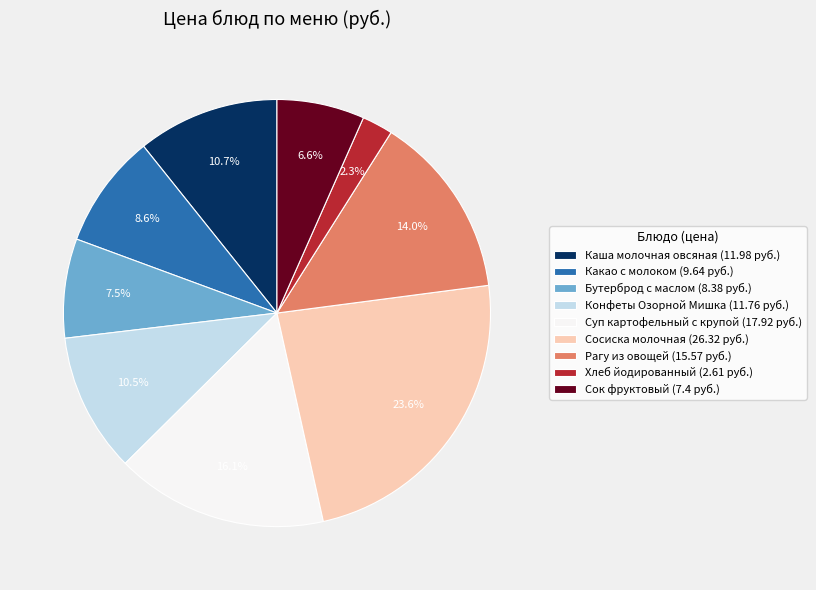

Is there a majority slice in this chart?

No